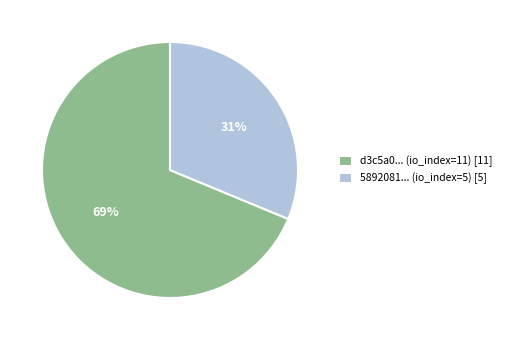

How many segments does this pie chart have?

2